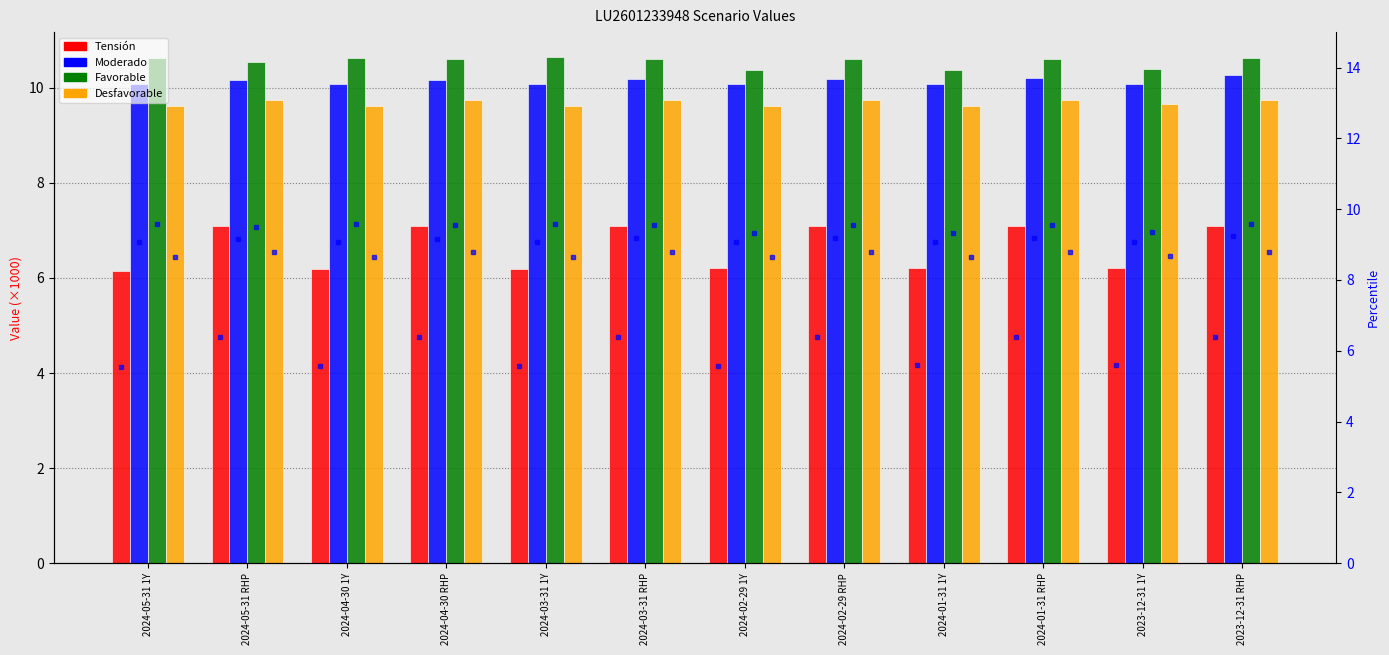

What is the label of the 2nd bar from the left?

2024-05-31 RHP